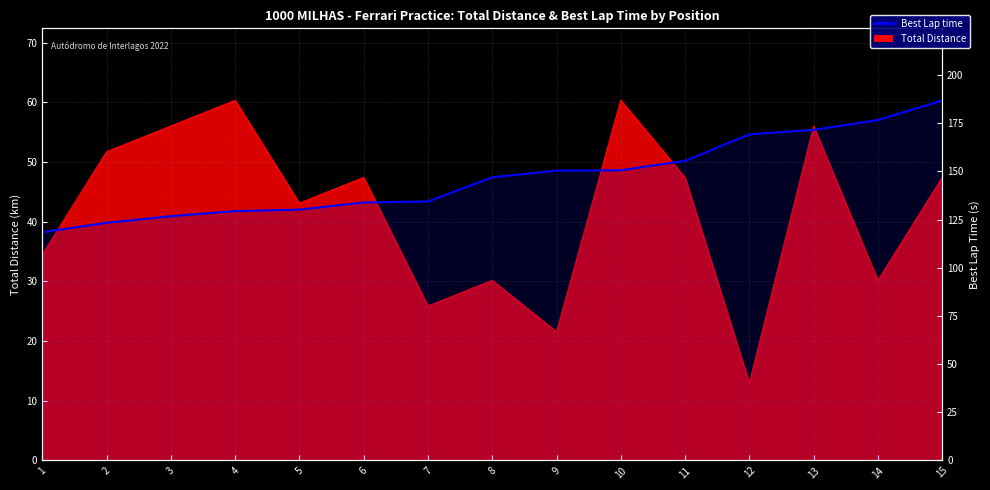

What is the greatest value displayed?

186.9